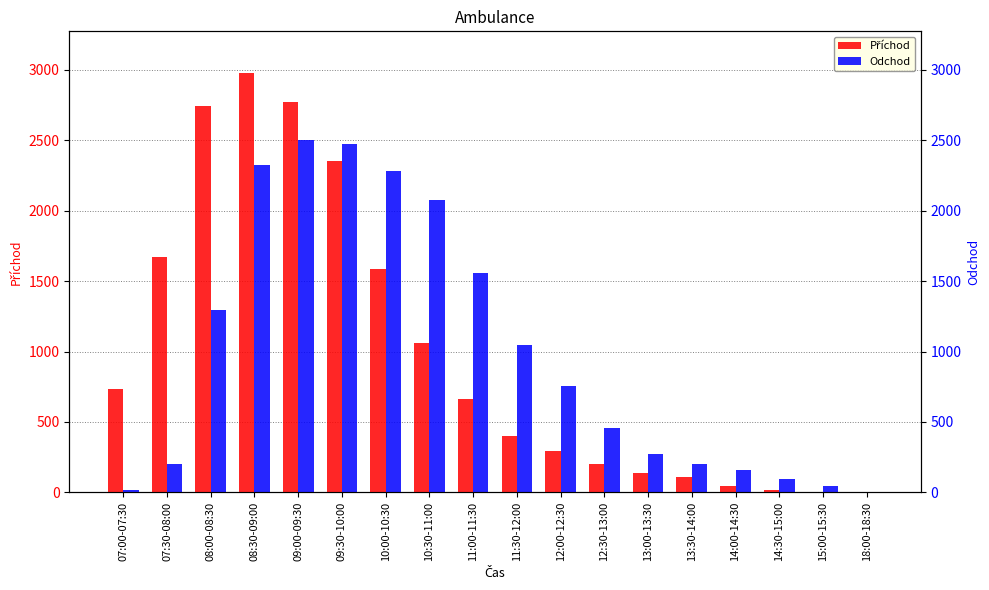

What is the approximate value of Příchod at 10:00-10:30, to the nearest 10?

1590